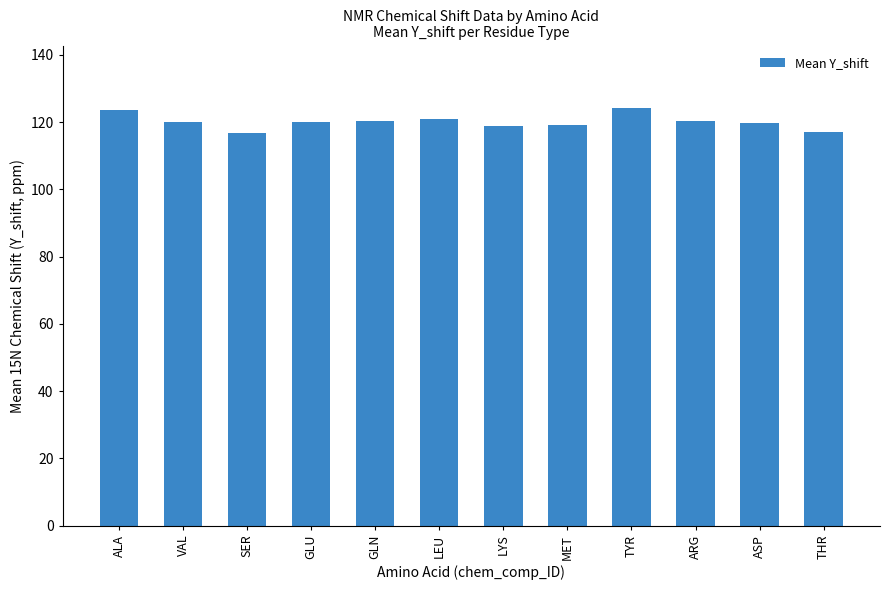

How many bars are there in total?

12